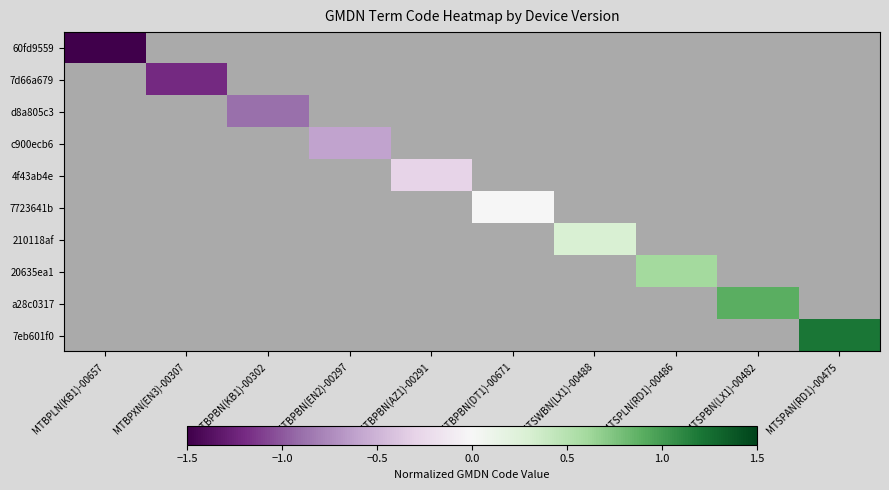

What is the greatest value displayed?

1.2